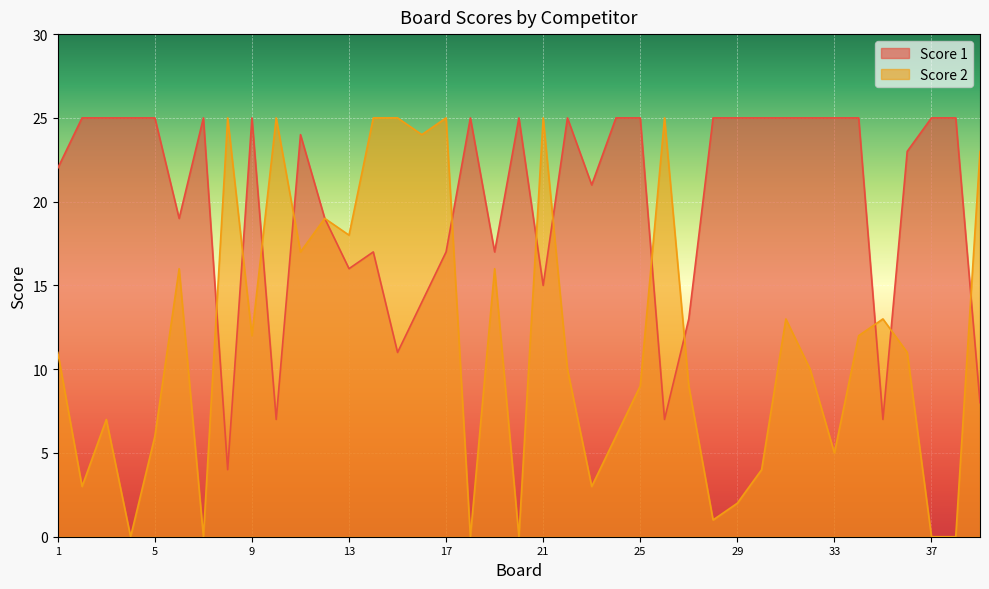

In Score 1, how many points are higher than both neighbors (excluding endpoints)?

7